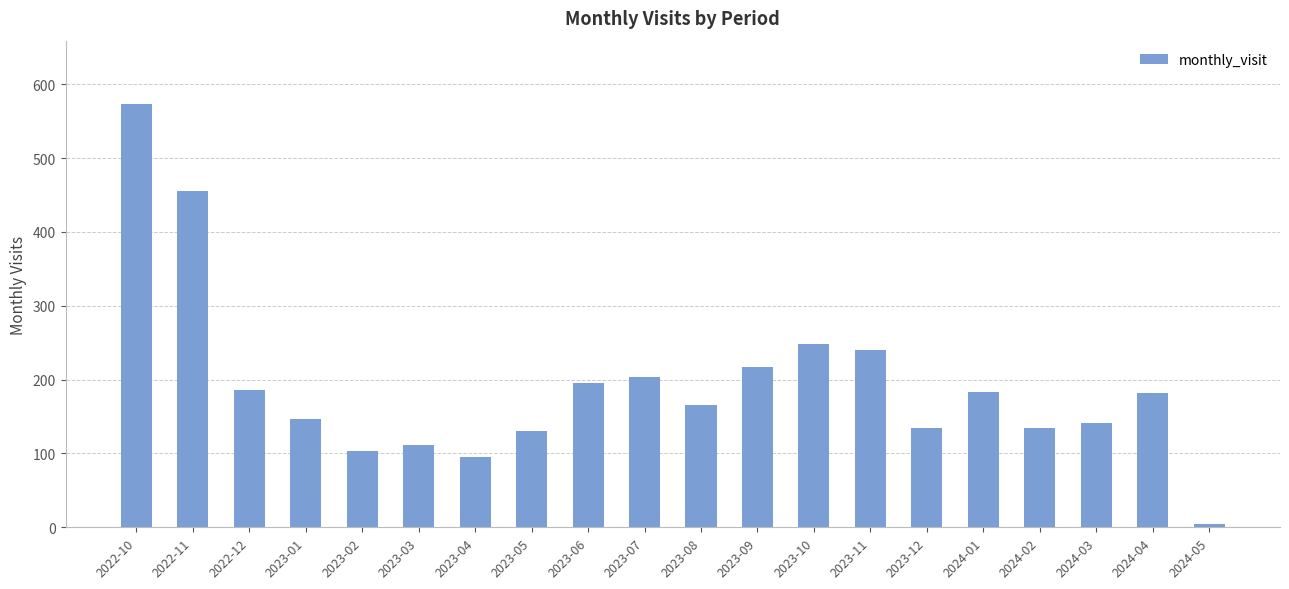

Which has a higher value, 2024-03 or 2023-03?

2024-03